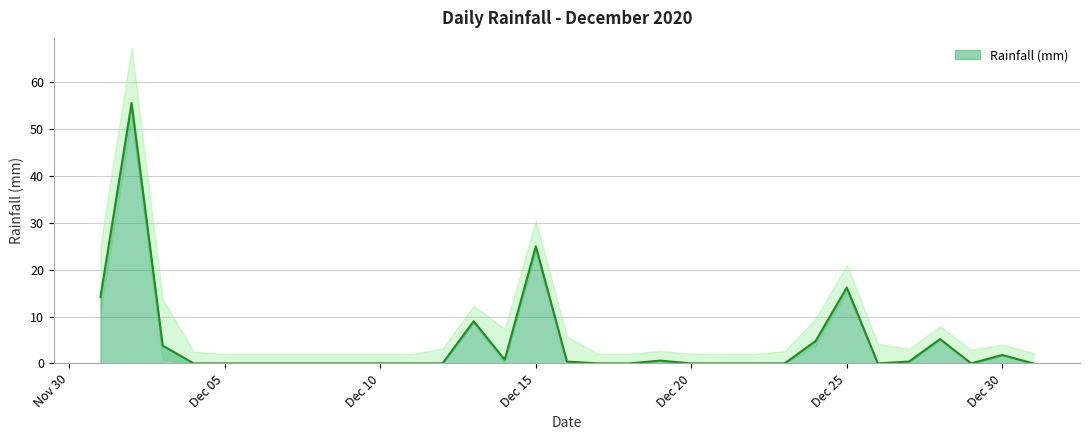

At which label is Rainfall (mm) closest to 27?

Dec 15